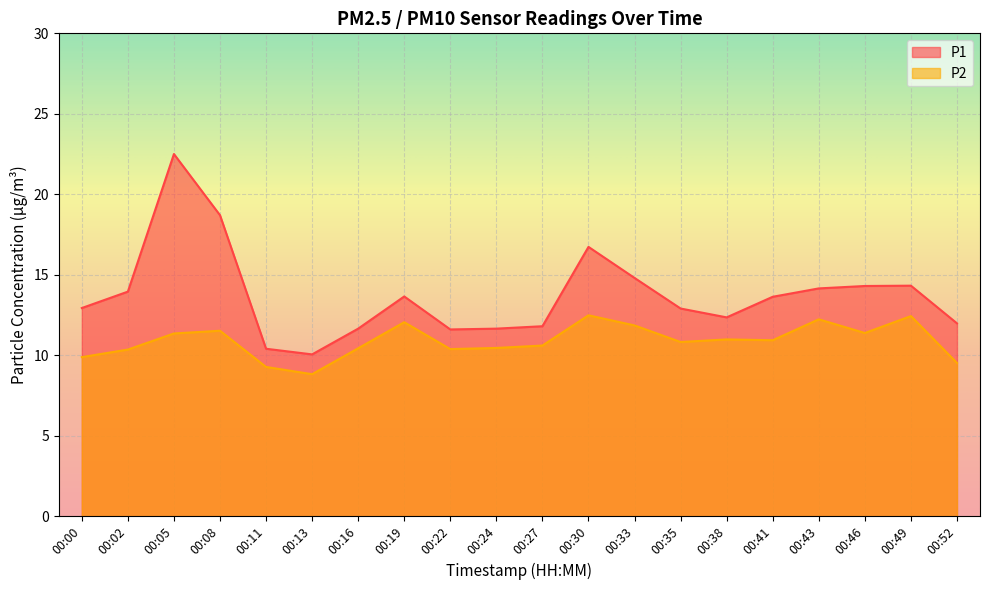

What is the difference between the highest and lowest values at 00:46?

2.9